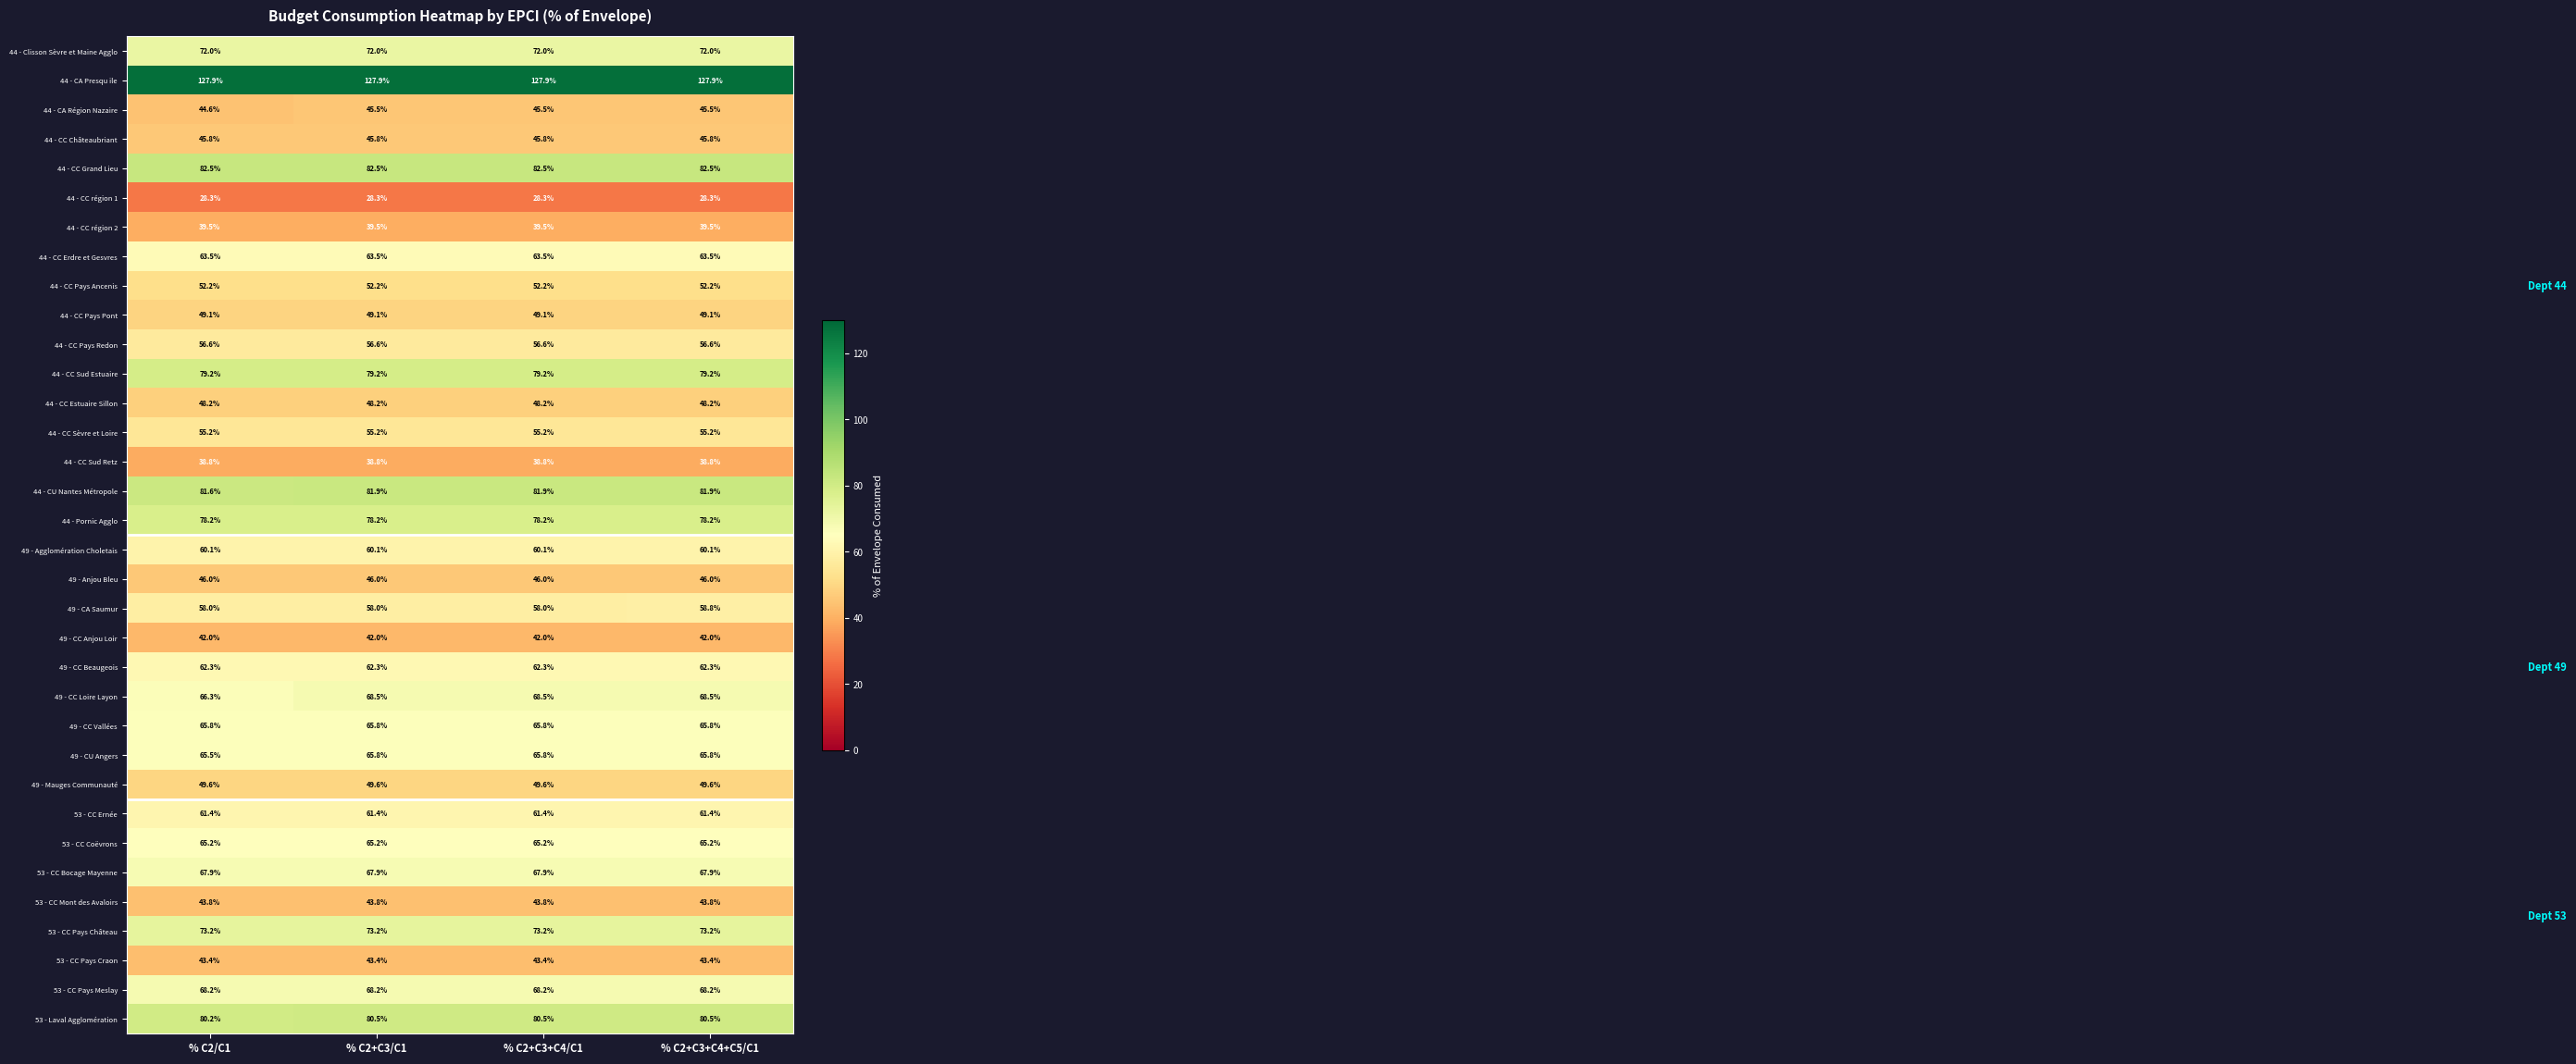

What is the lowest value of the 53 - CC Mont des Avaloirs series?

43.8